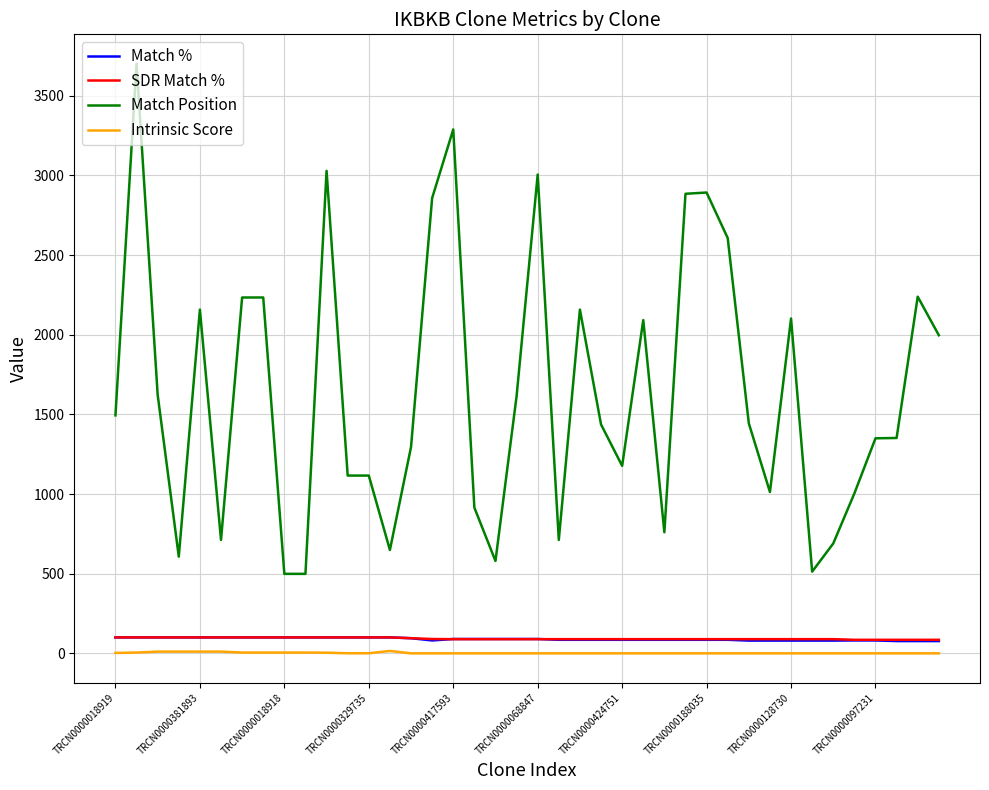

Which series has the widest spread of values?

Match Position